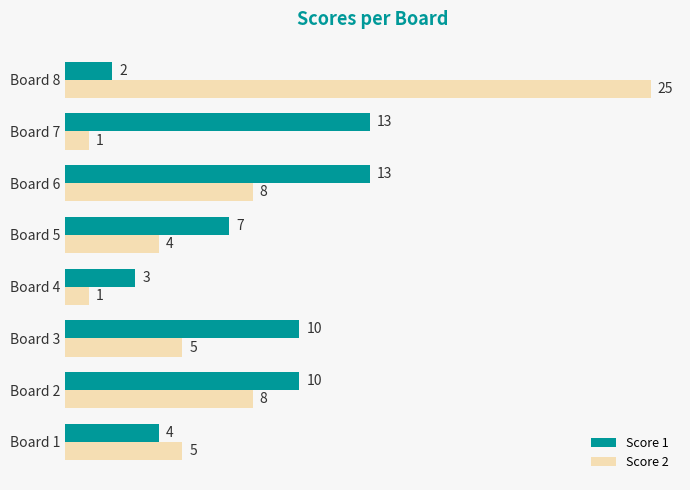

Which series has the largest range (max minus min)?

Score 2